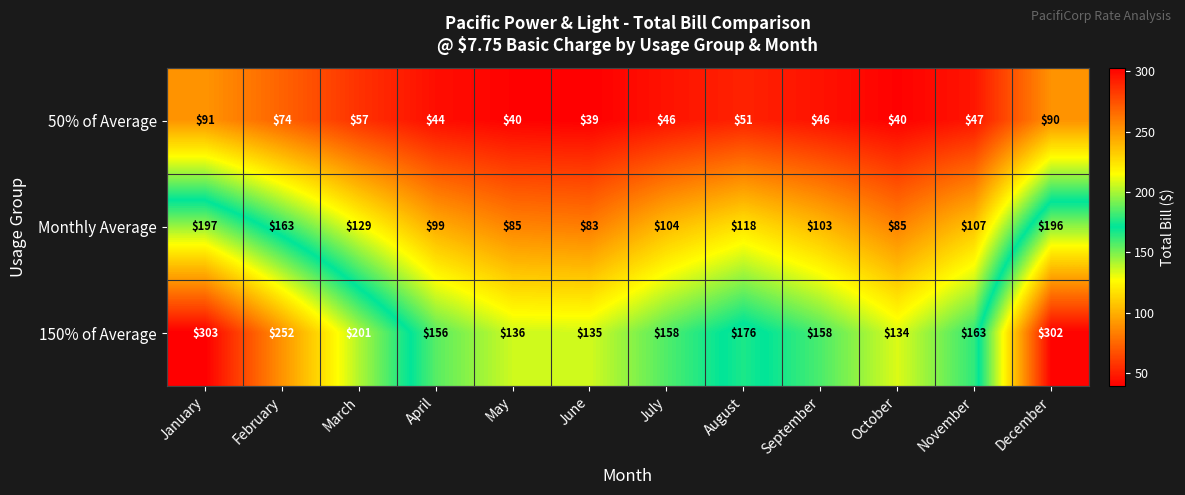

What is the difference between the 150% of Average values at July and May?

22